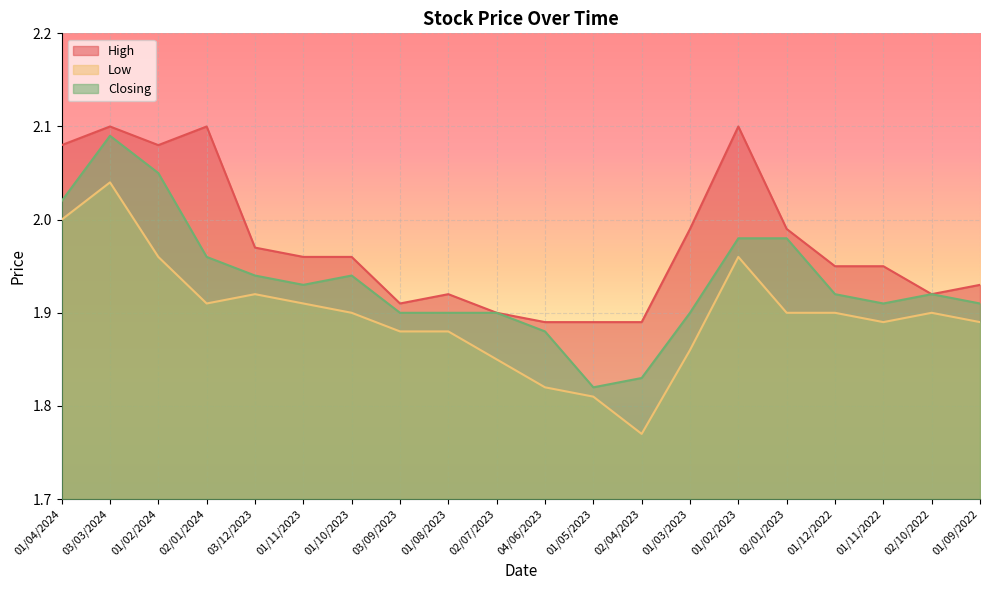

Which label corresponds to the smallest value in the chart?

02/04/2023